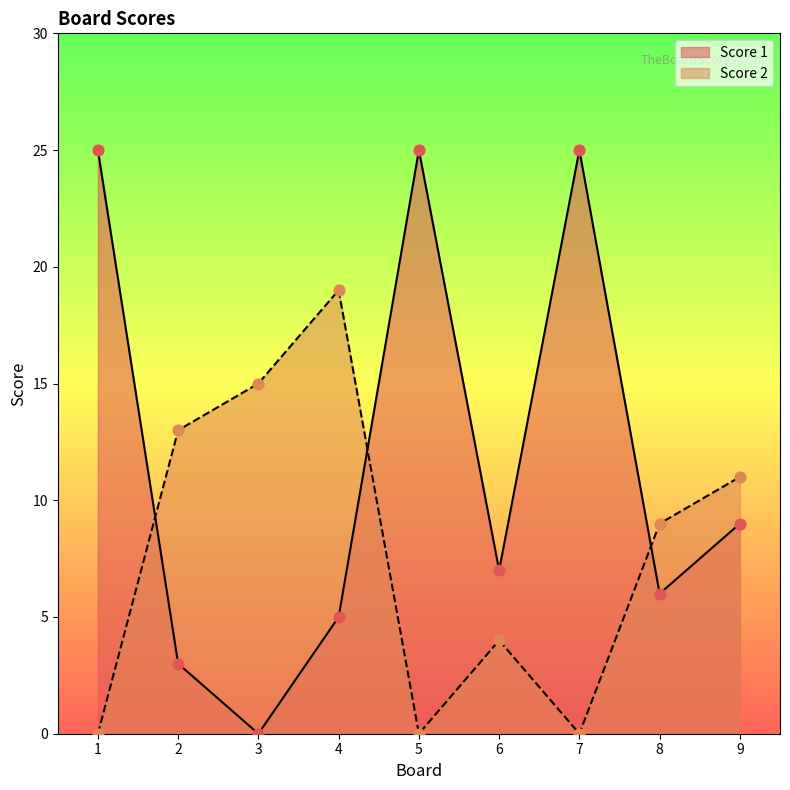

Is the value of Score 1 at 6 greater than the value of Score 2 at 9?

No